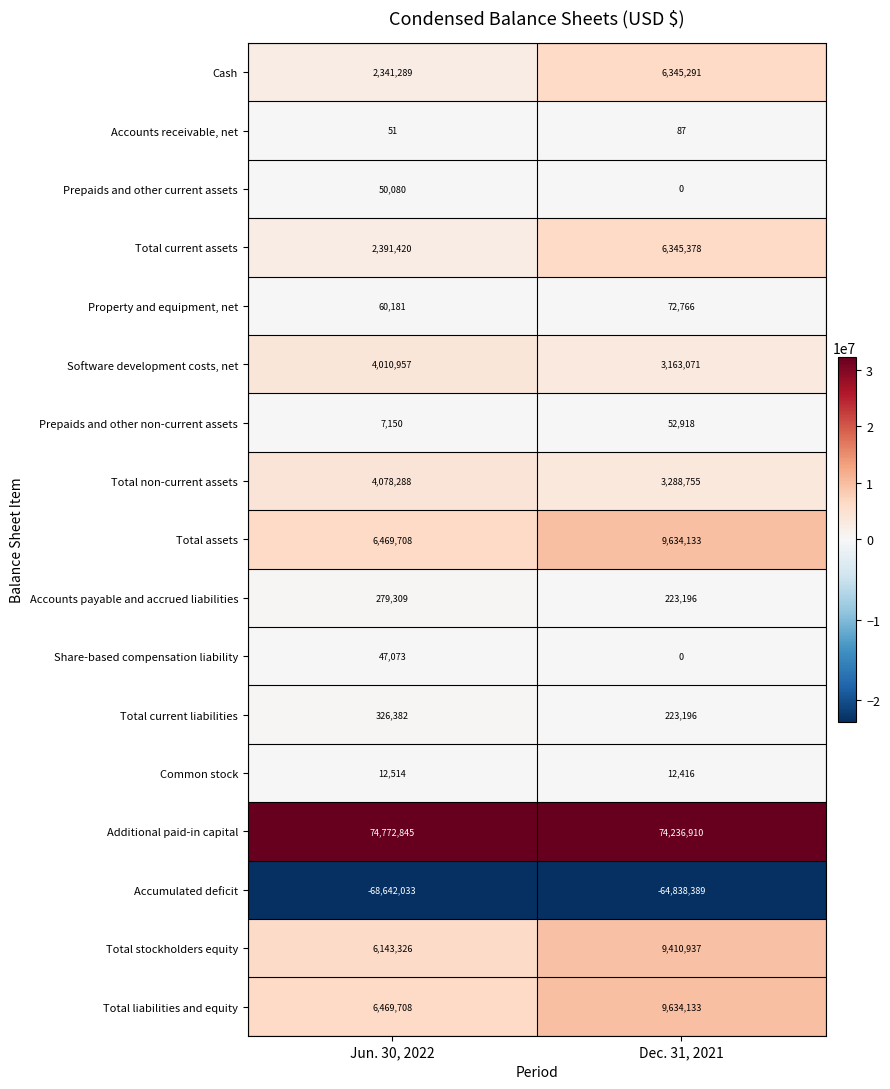

At which category is the sum across all series the highest?

Dec. 31, 2021